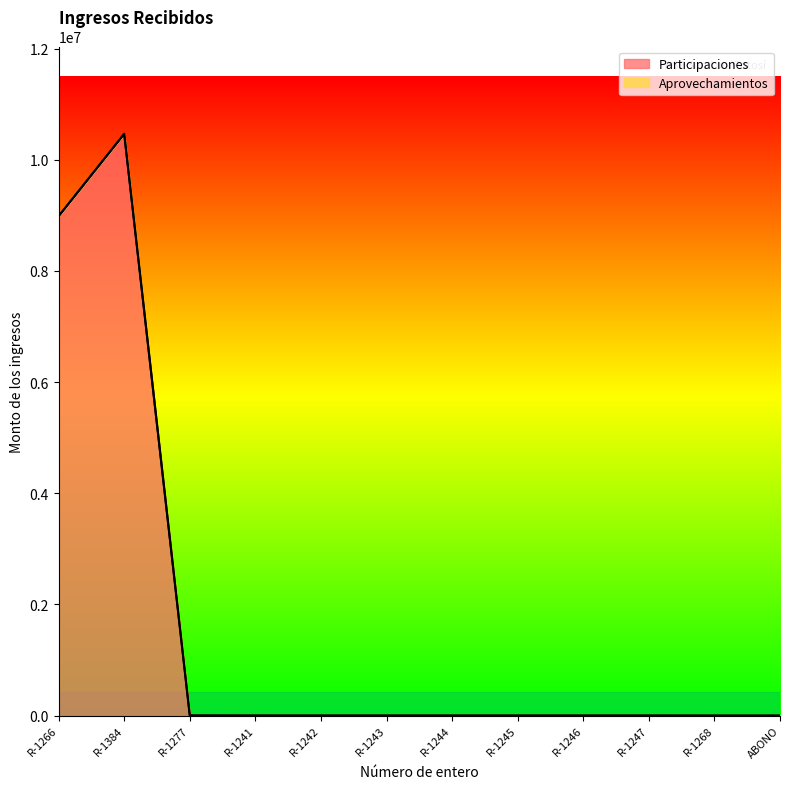

List the labels in order of value, smallest first.

R-1277, R-1241, R-1242, R-1243, R-1244, R-1245, R-1246, R-1247, R-1268, ABONO, R-1266, R-1384